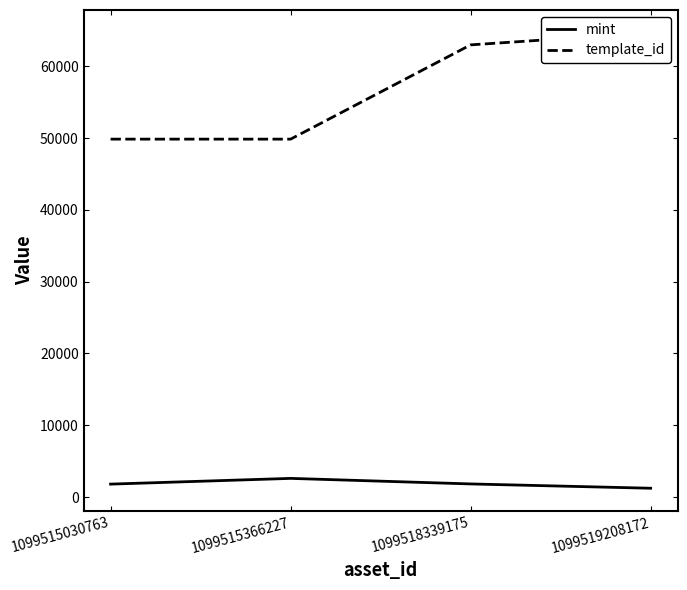

What is the value of the mint point at the 4th from the left?

1234